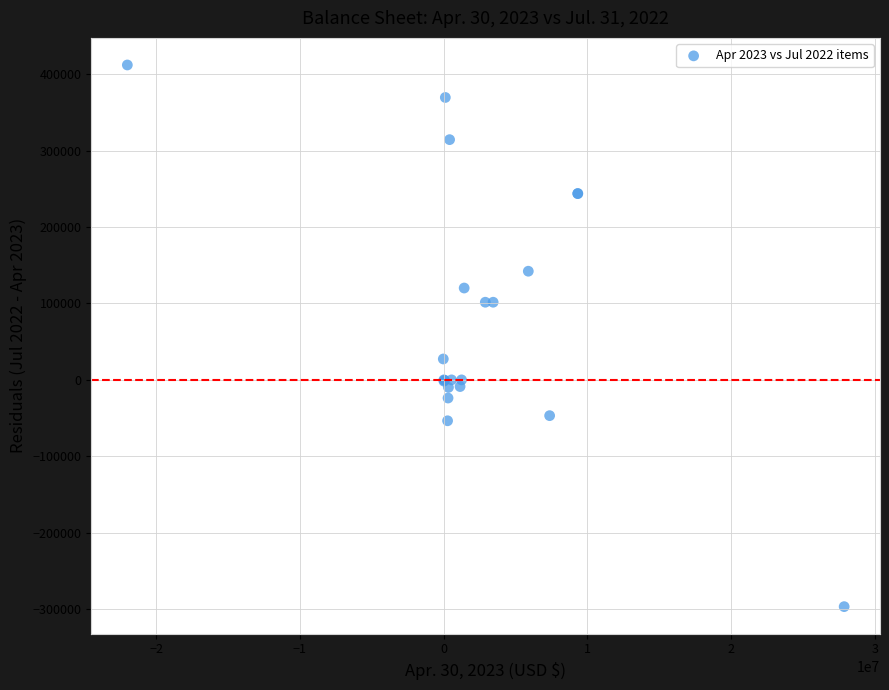

What Y value in the scatter plot is closest to 57697?

27369